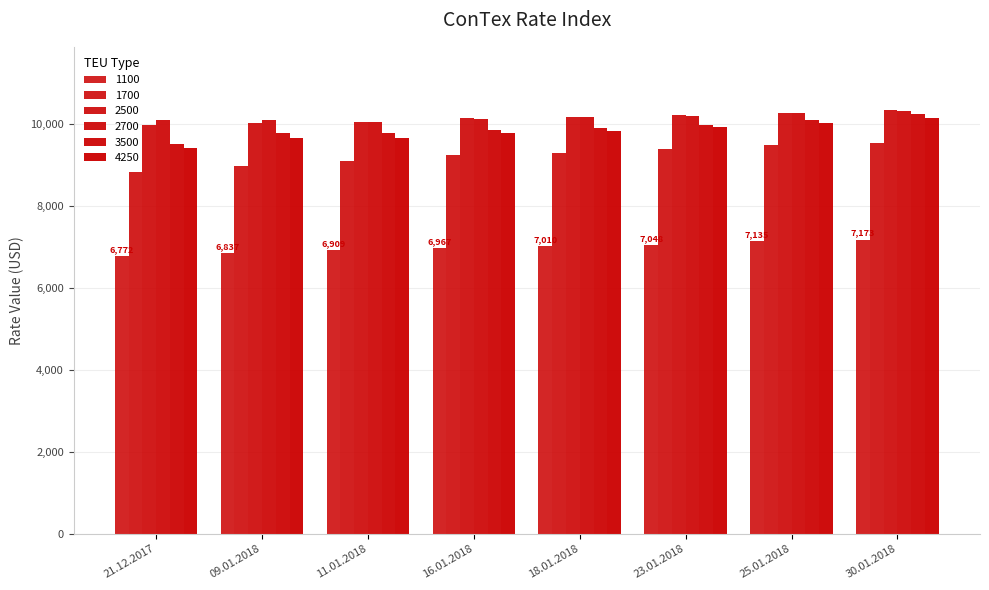

Reading left to right, extract all data points from this chart.

1100: 6772	6837	6909	6967	7010	7048	7135	7173
1700: 8817	8977	9082	9222	9291	9378	9482	9534
2500: 9968	10020	10040	10134	10163	10208	10265	10322
2700: 10091	10078	10040	10122	10160	10180	10250	10306
3500: 9501	9760	9775	9852	9884	9975	10093	10224
4250: 9405	9648	9648	9763	9820	9905	10006	10135